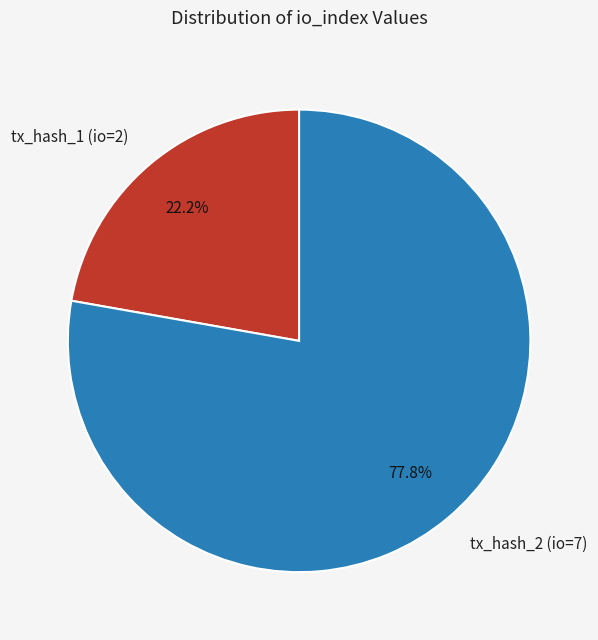

Rank the categories by value from highest to lowest.

tx_hash_2 (io=7), tx_hash_1 (io=2)